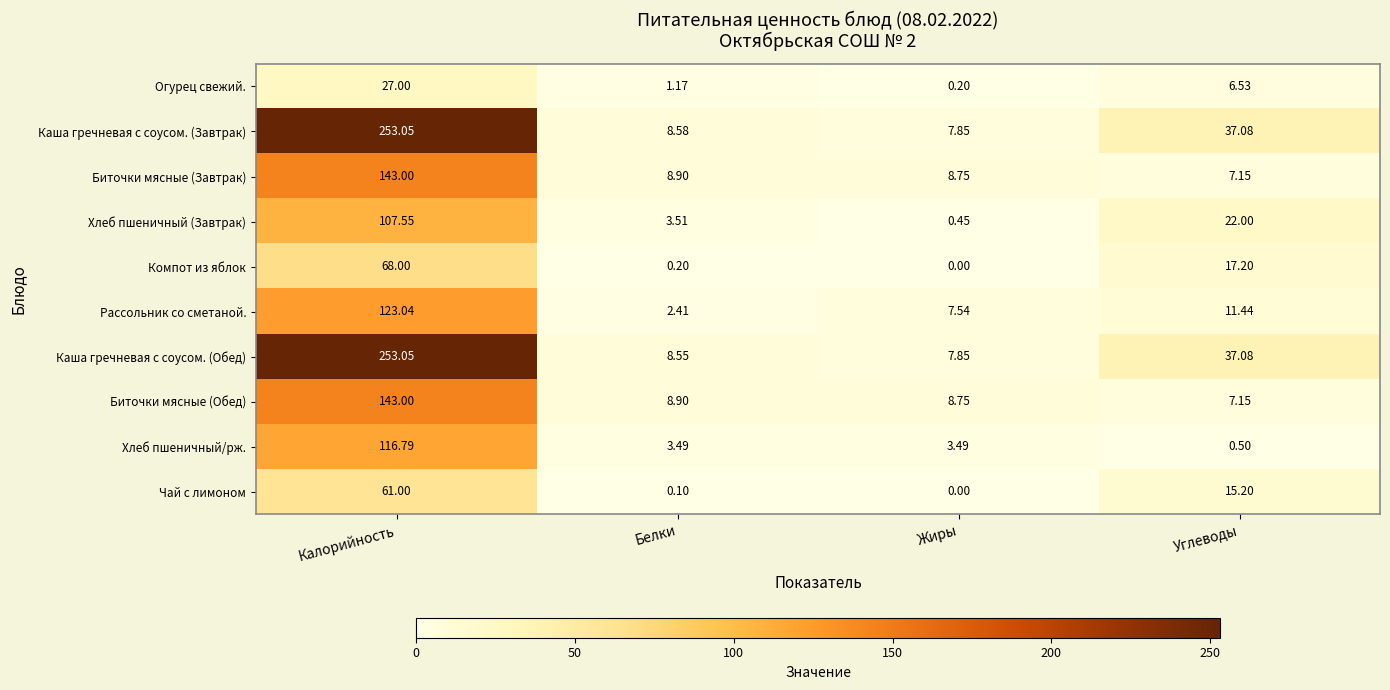

At how many categories does at least one series exceed 95?

1